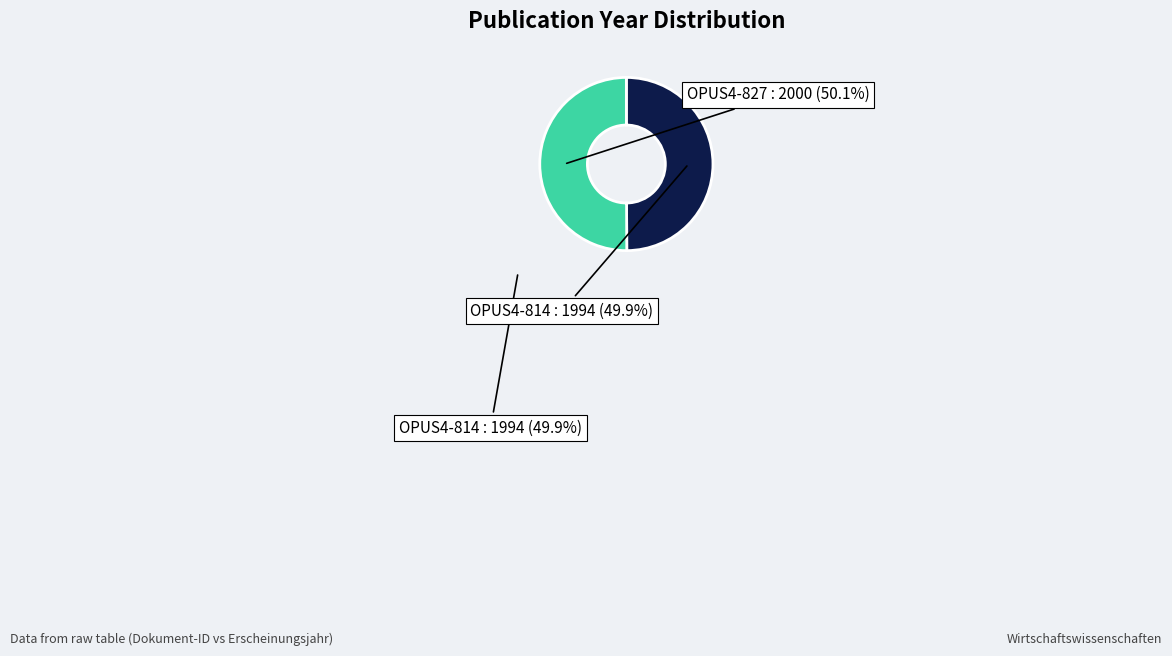

How many segments does this pie chart have?

2